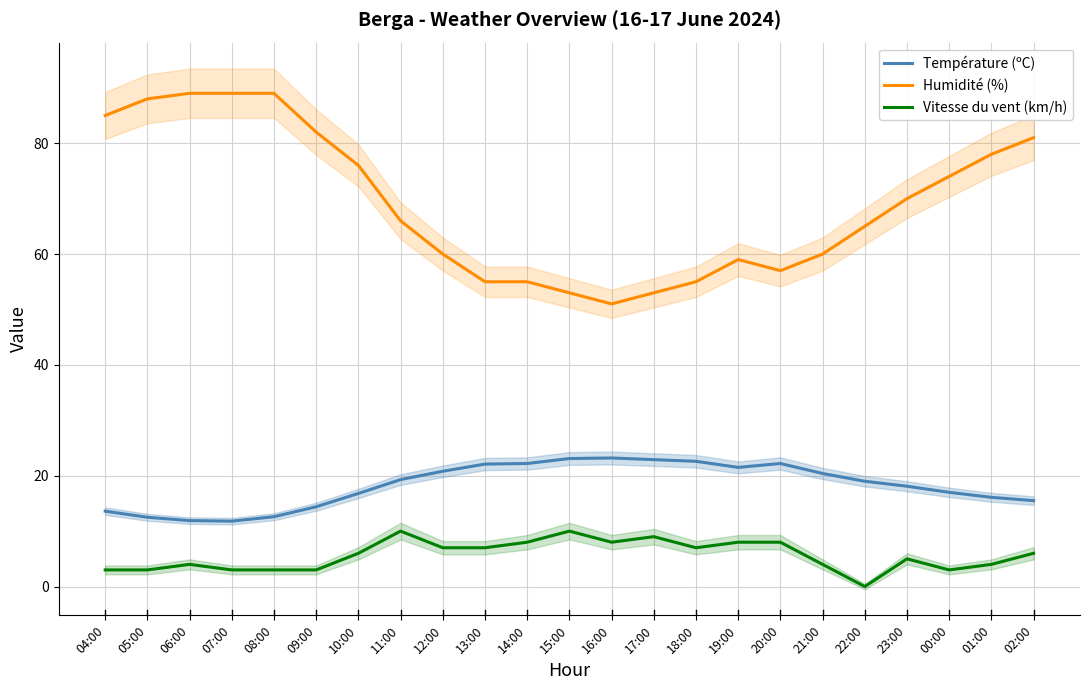

What position from the right is 22:00?

5